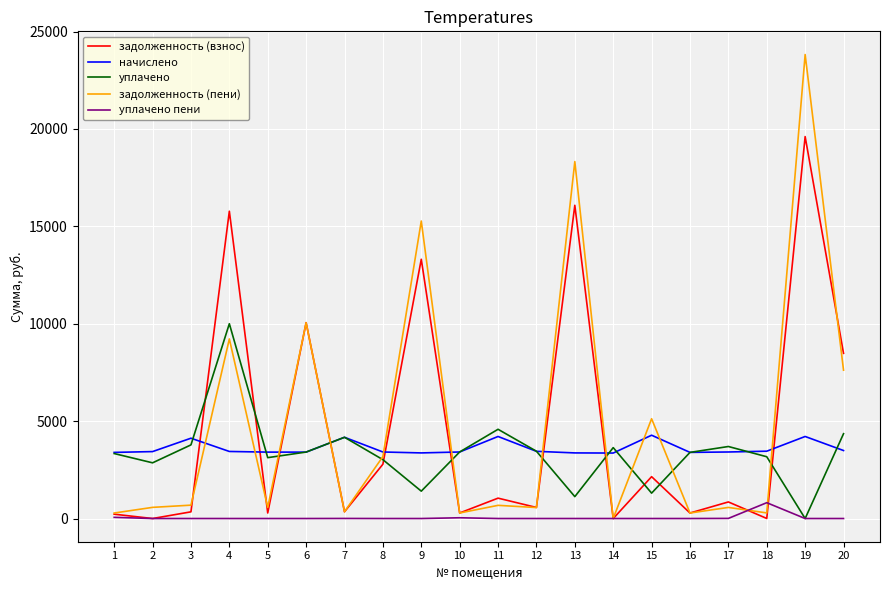

What is the sum of all задолженность (взнос) values?

92474.7